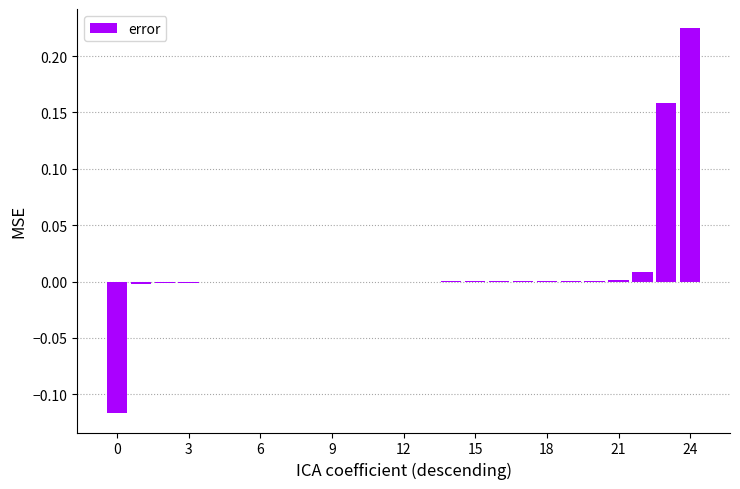

What is the sum of all values?

0.3